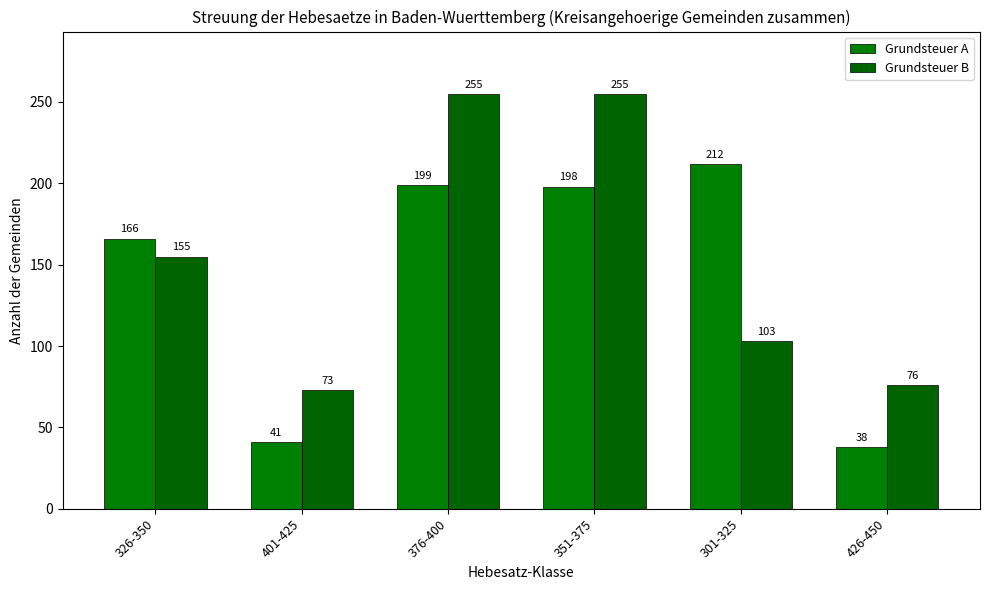

What is the label of the 4th bar from the right?

376-400